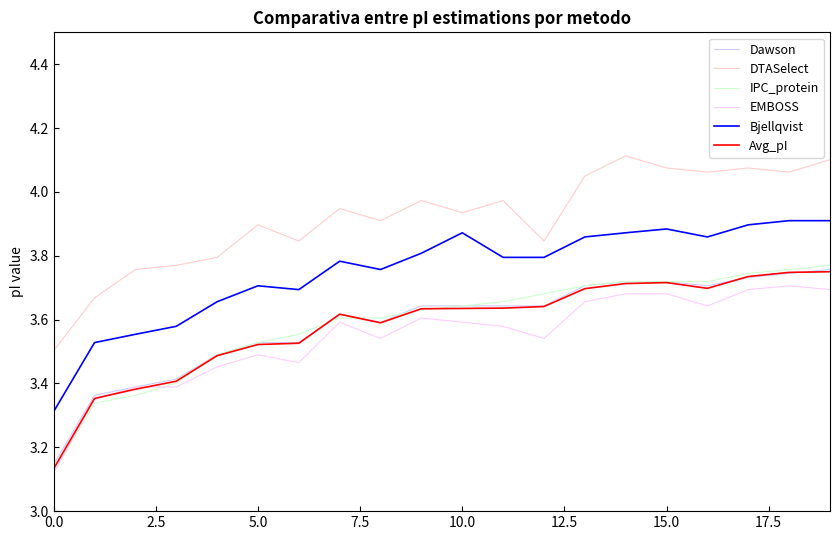

What is the difference between the maximum and second lowest values in the Bjellqvist series?

0.4